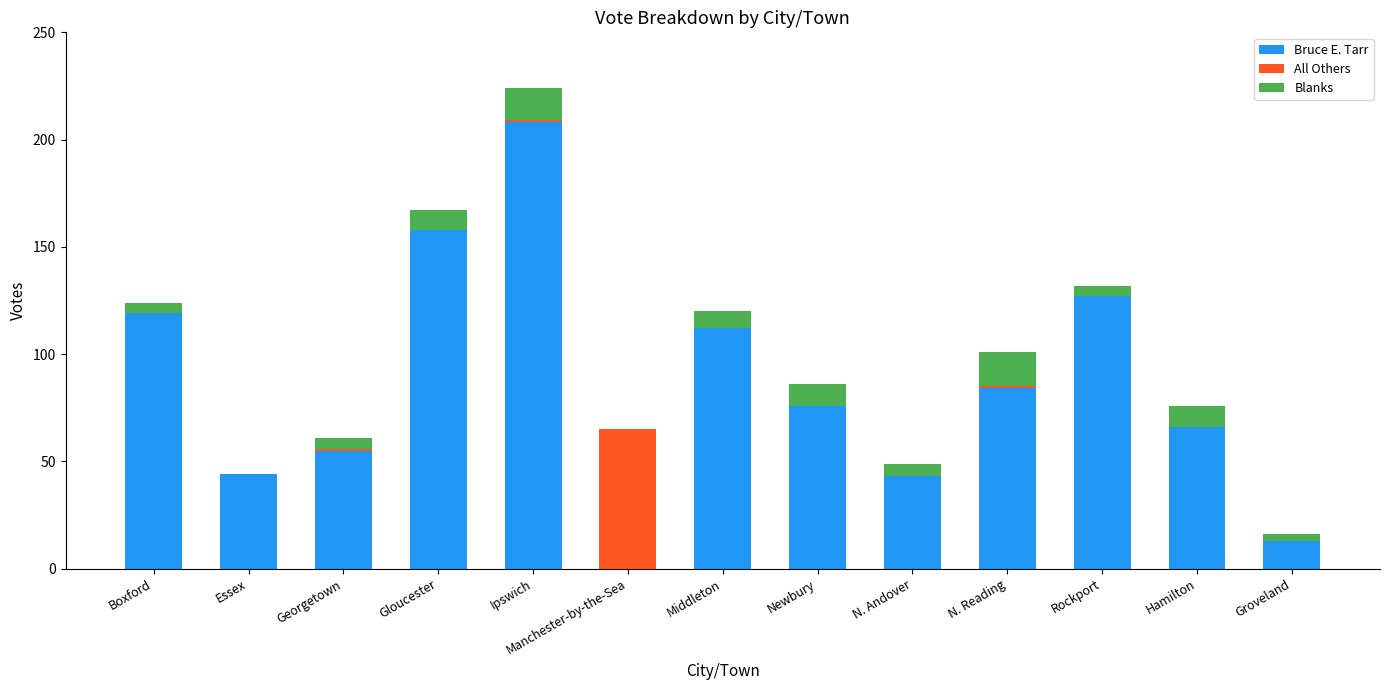

Which category has the highest value in the Bruce E. Tarr series?

Ipswich